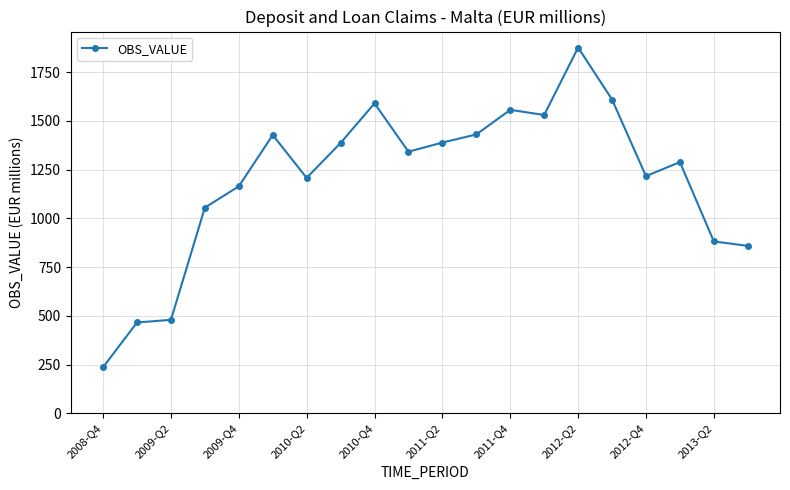

What is the minimum value shown in the chart?

236.2